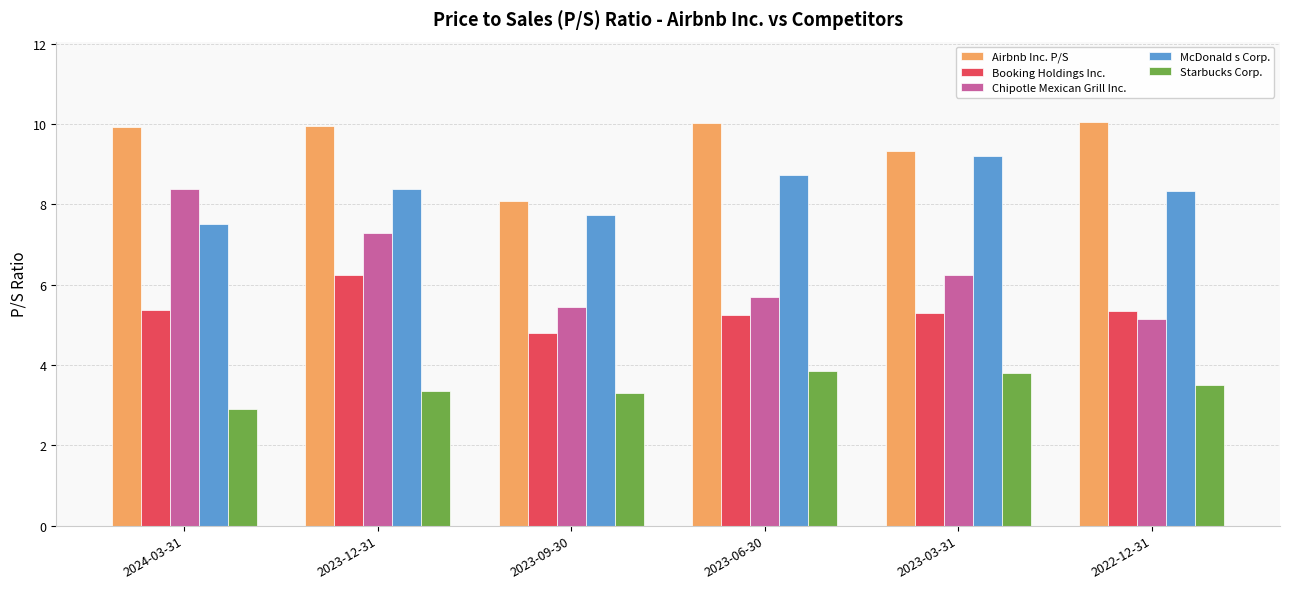

How many groups of bars are there?

6